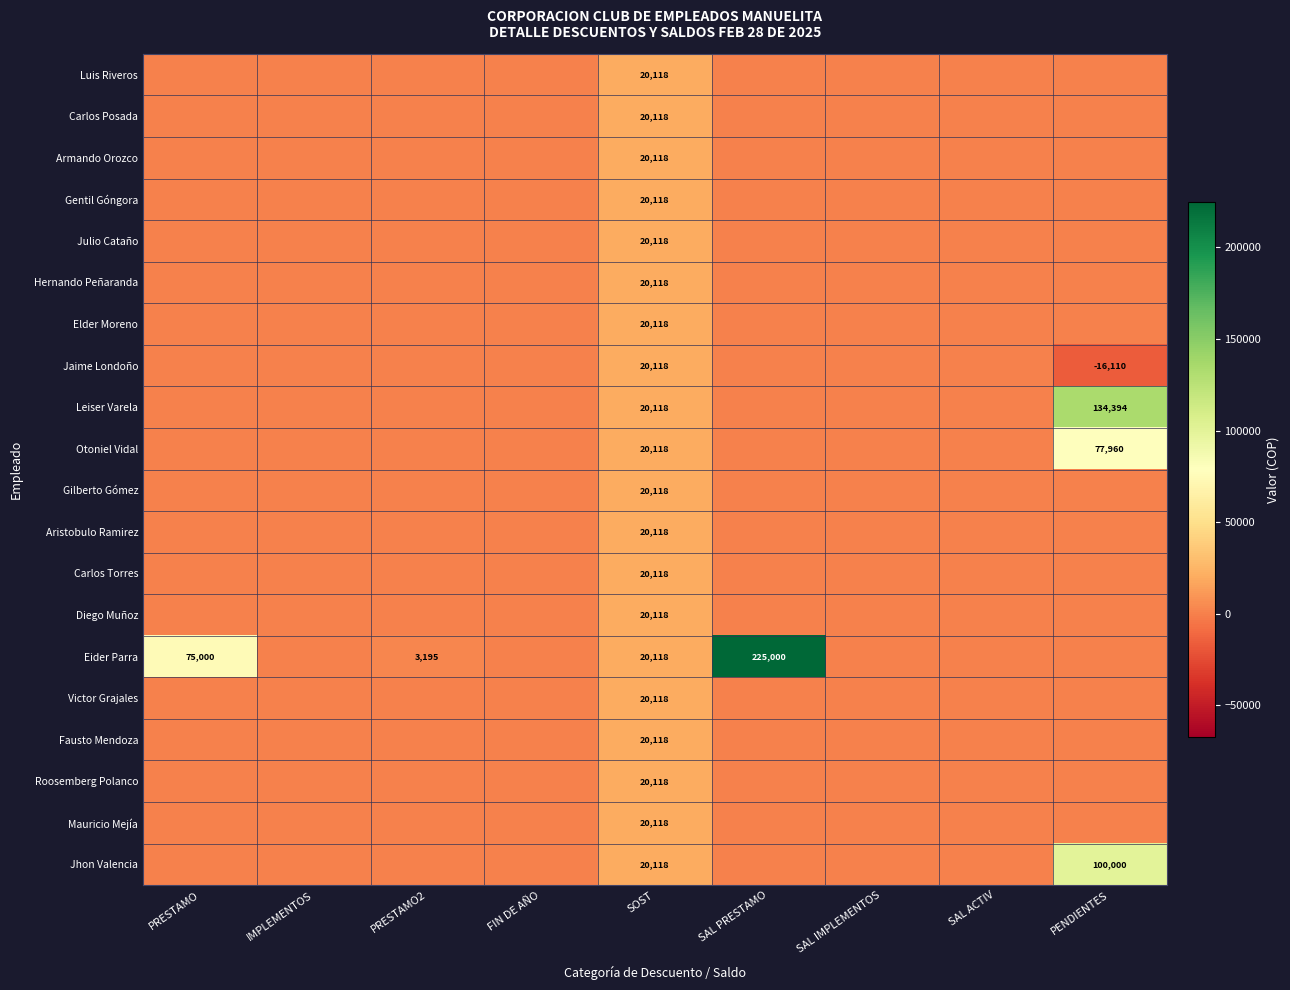

How many data points does each series have?

9